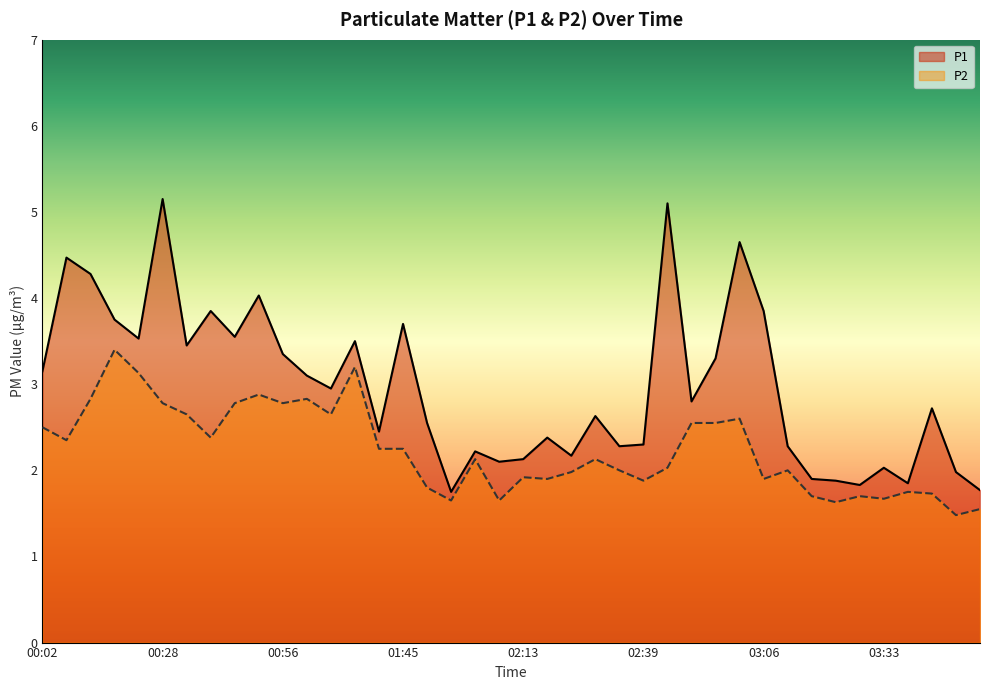

True or false: P1 and P2 intersect in this chart.

False